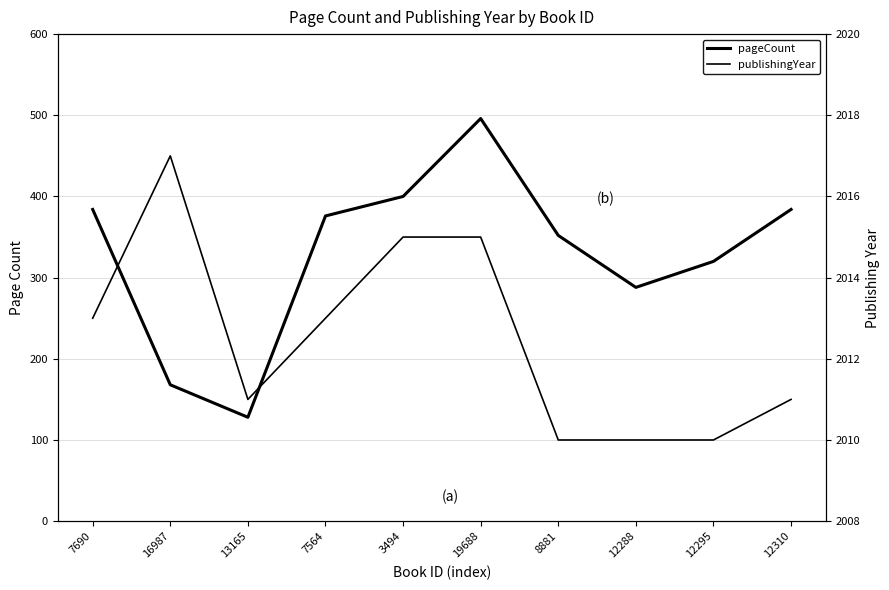

Which series has the largest total across all categories?

publishingYear